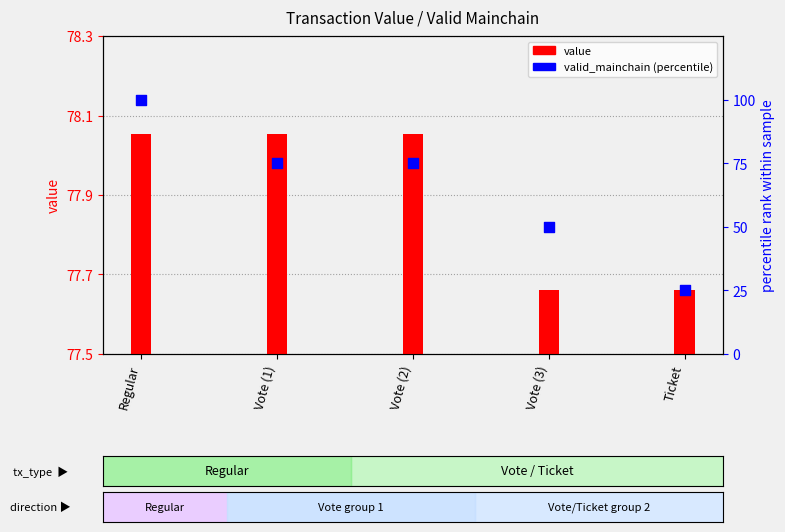

Which series has the largest total across all categories?

value